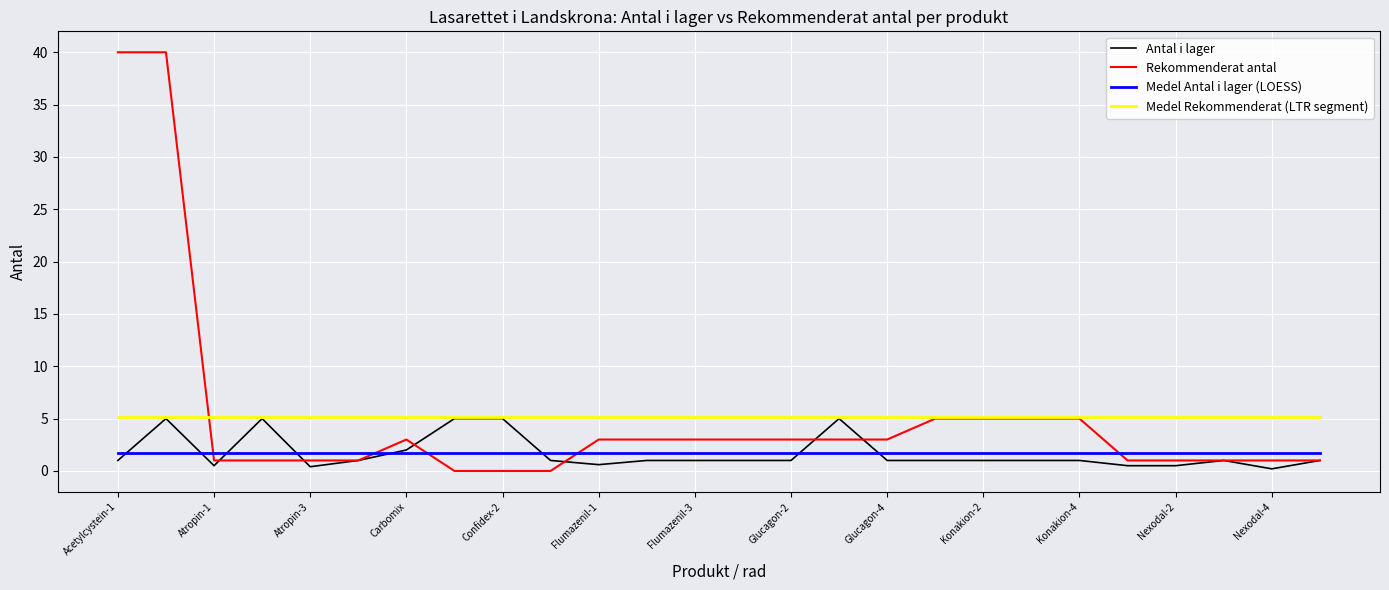

What is the maximum value shown in the chart?

40.0